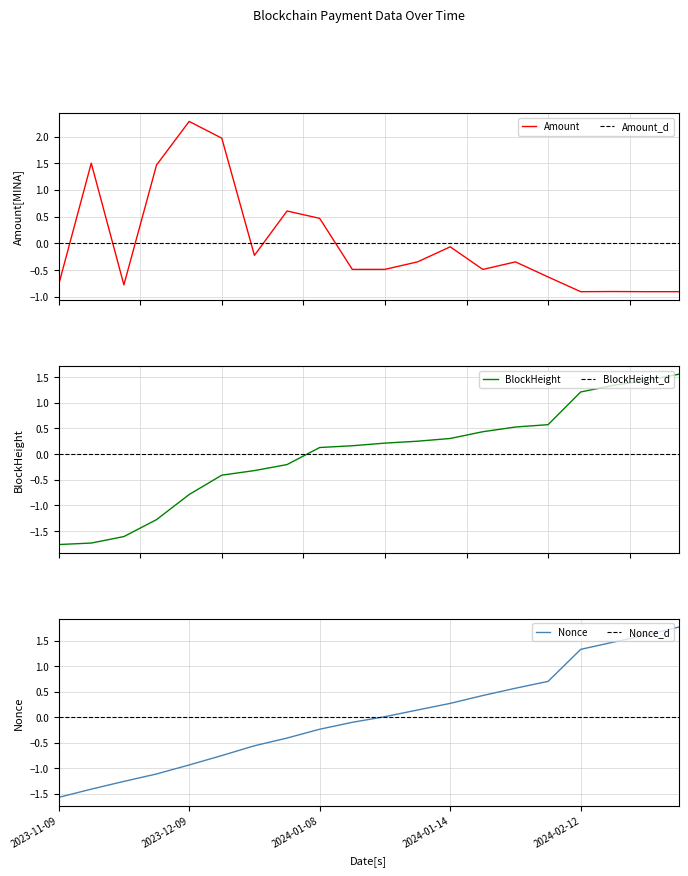

At how many categories does at least one series exceed -1?

20